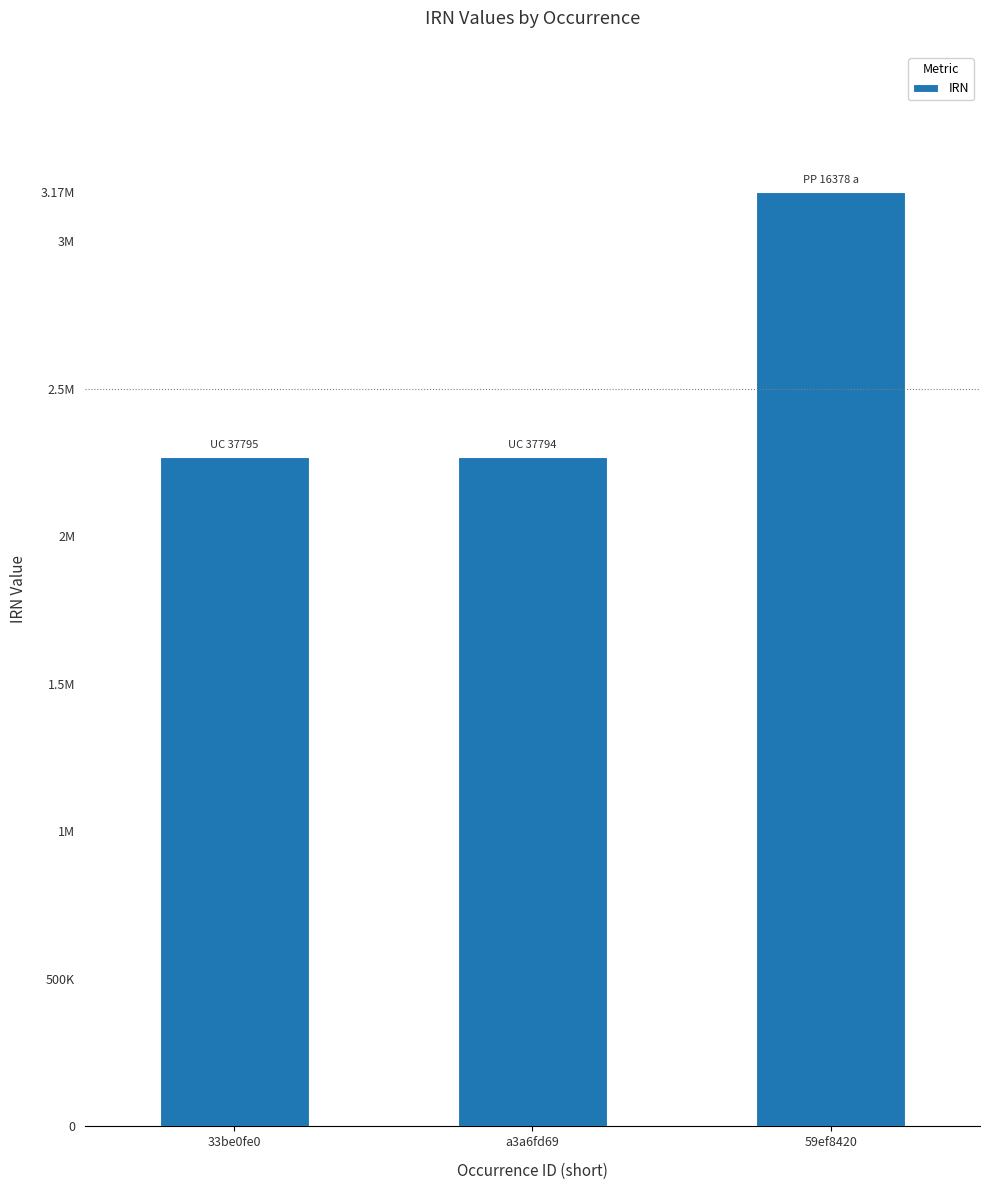

Are the bars horizontal?

No